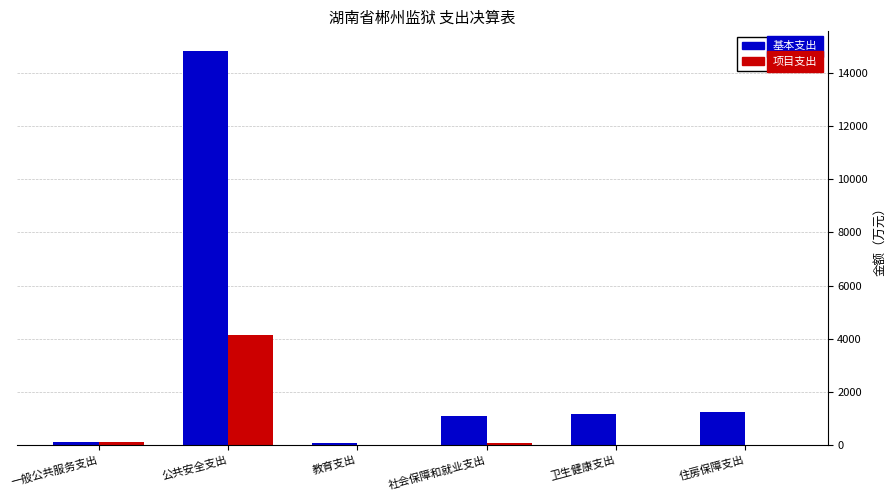

The 项目支出 series shows 0.0 at 教育支出. True or false?

True